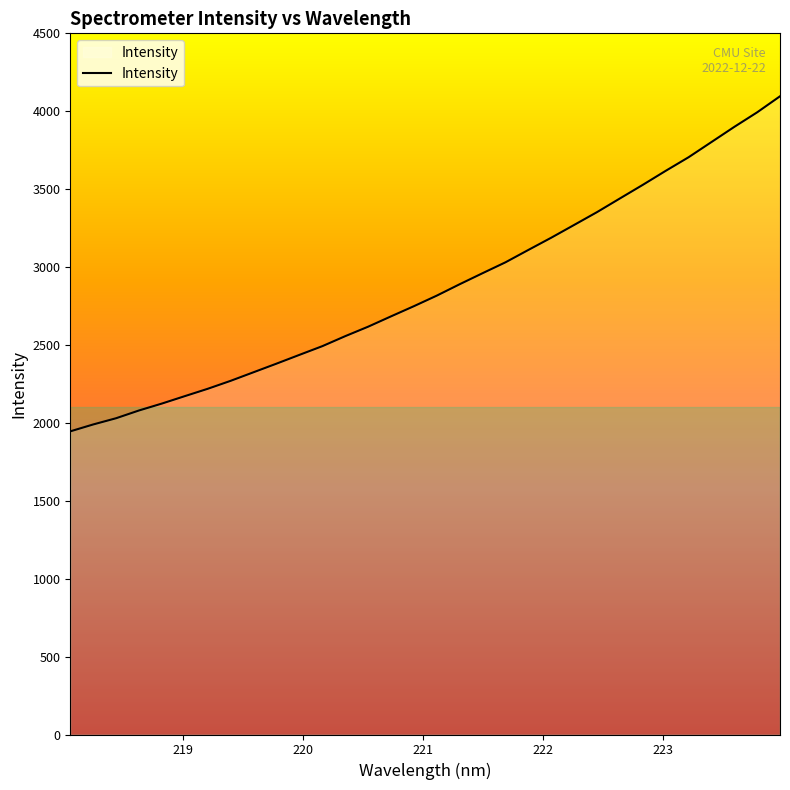

What is the greatest value displayed?

4096.0